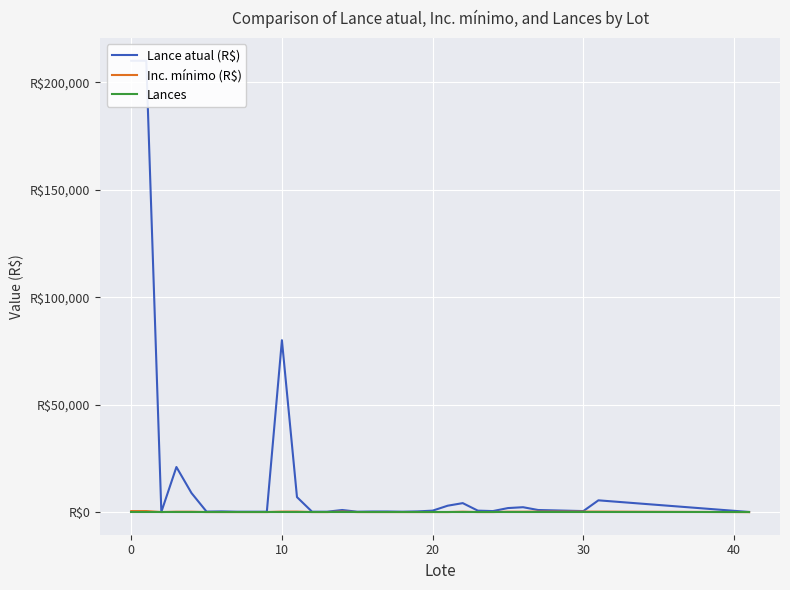

Reading right to left, extract all data points from this chart.

Lance atual (R$): 80	5500	500	1000	2300	1900	500	700	4200	3000	700	350	200	300	300	200	1000	200	200	7000	80000	200	200	200	350	250	8900	21000	100	210000	210000
Inc. mínimo (R$): 20	250	250	250	200	200	50	50	200	50	50	50	50	50	50	50	250	50	50	250	250	50	50	50	50	50	200	200	50	500	500
Lances: 0	0	0	0	0	0	0	0	0	0	0	0	0	0	0	0	0	0	0	0	0	0	0	0	0	0	0	0	0	0	0